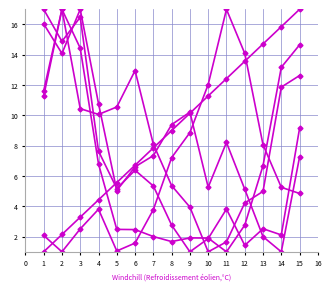

Count the number of data series in this chart.

6